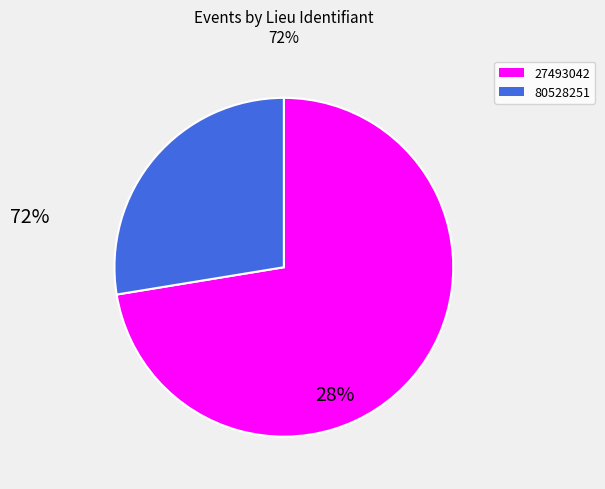

How many segments does this pie chart have?

2